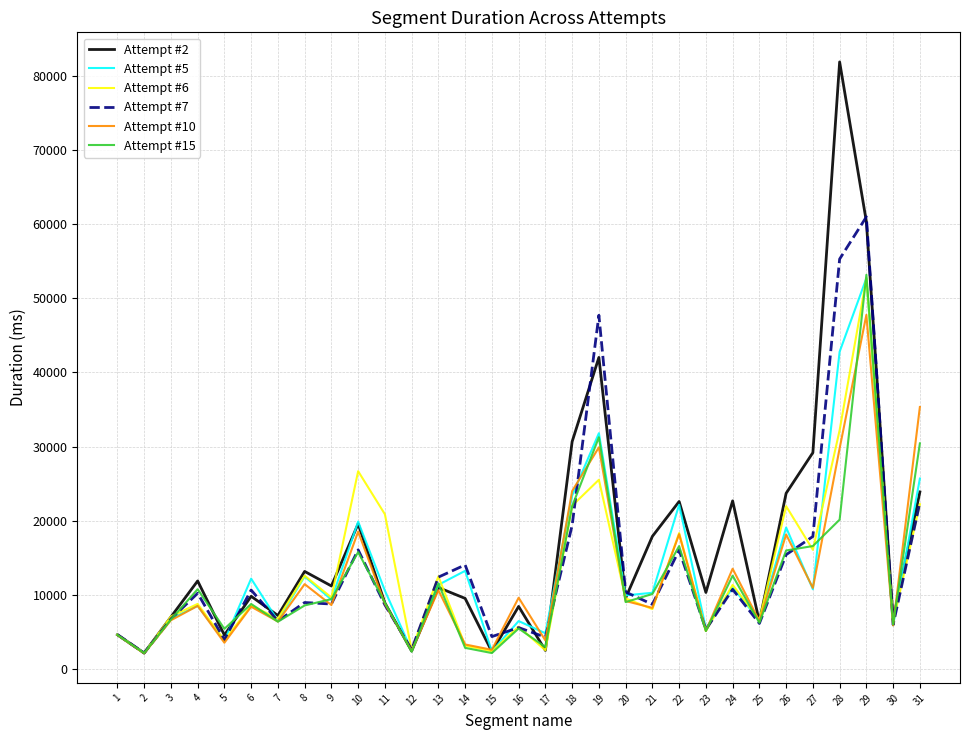

Is the value of Attempt #5 at 4 greater than the value of Attempt #10 at 23?

Yes